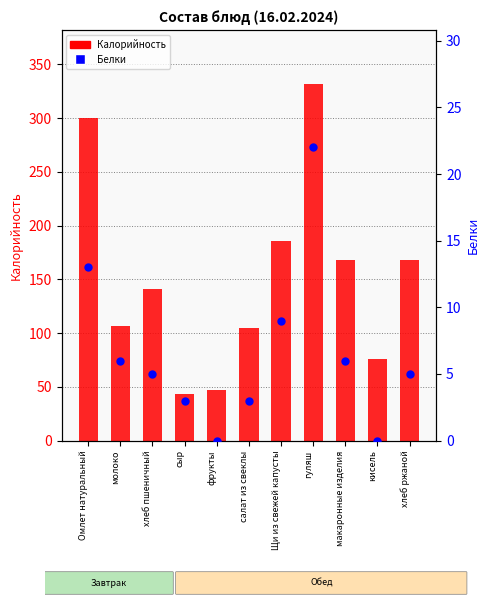

What are all the series names shown in the legend?

Калорийность, Белки